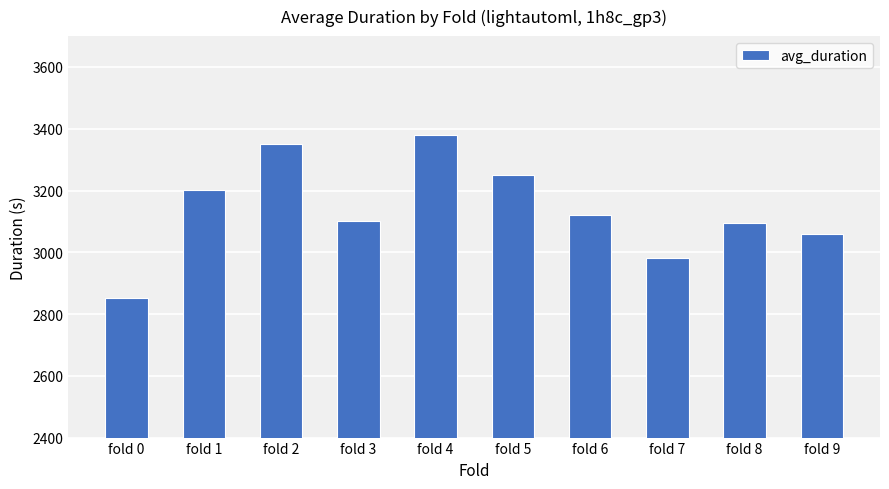

What is the value of the 4th bar from the left?

3100.2